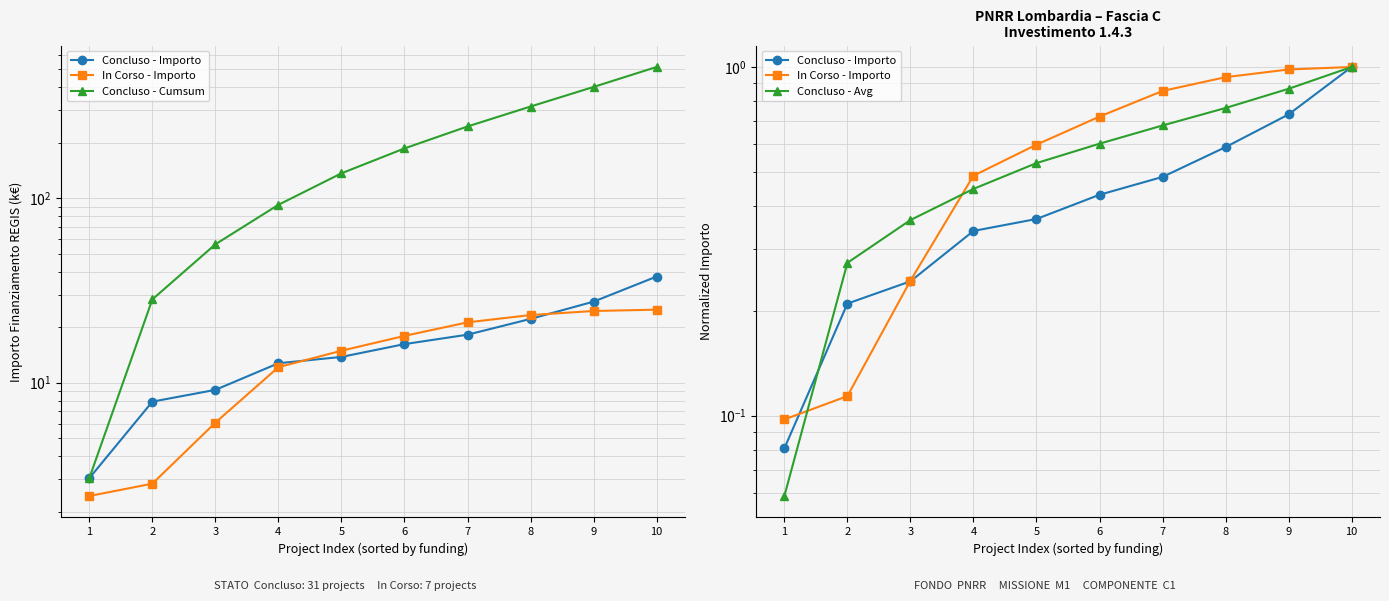

How many distinct data groups are displayed?

4